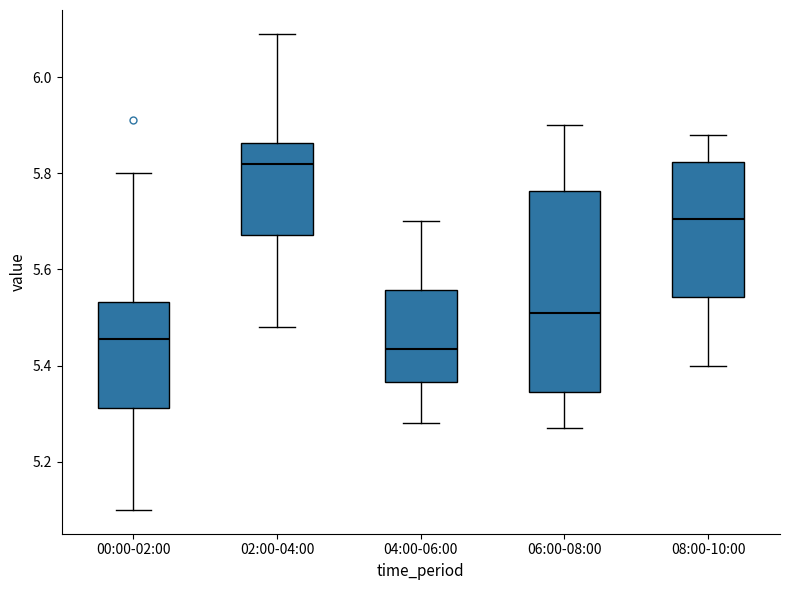

Reading left to right, transcribe this box plot: for each box, give where its median line is, the range the box spans, and where its two whiskers end, as read against the y-axis. The values are not printed on the chart, so give them approximately, as read against the axis.

00:00-02:00: median 5.46, box 5.32 to 5.54, whiskers 5.10 to 5.80
02:00-04:00: median 5.82, box 5.68 to 5.86, whiskers 5.48 to 6.10
04:00-06:00: median 5.44, box 5.36 to 5.56, whiskers 5.28 to 5.70
06:00-08:00: median 5.52, box 5.34 to 5.76, whiskers 5.28 to 5.90
08:00-10:00: median 5.70, box 5.54 to 5.82, whiskers 5.40 to 5.88